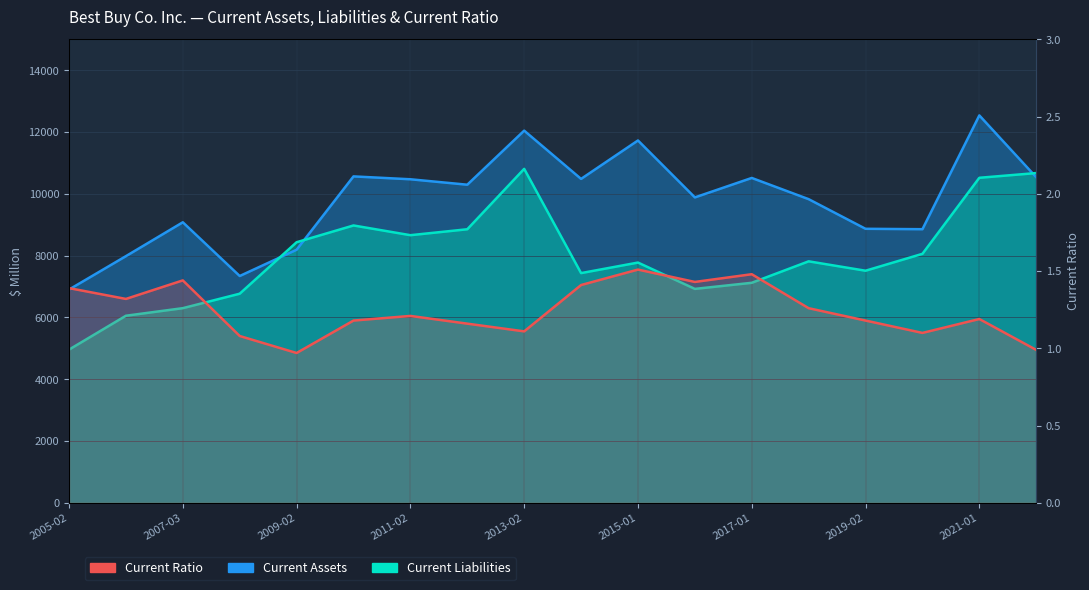

What is the approximate value at 13?

1.3